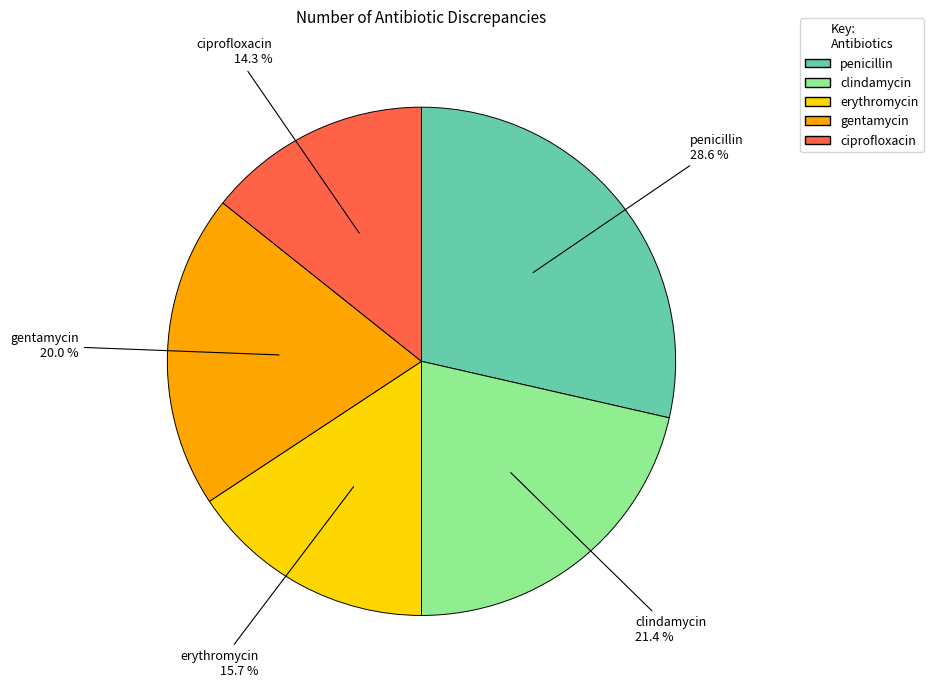

What percentage is the ciprofloxacin slice, to the nearest percent?

14%